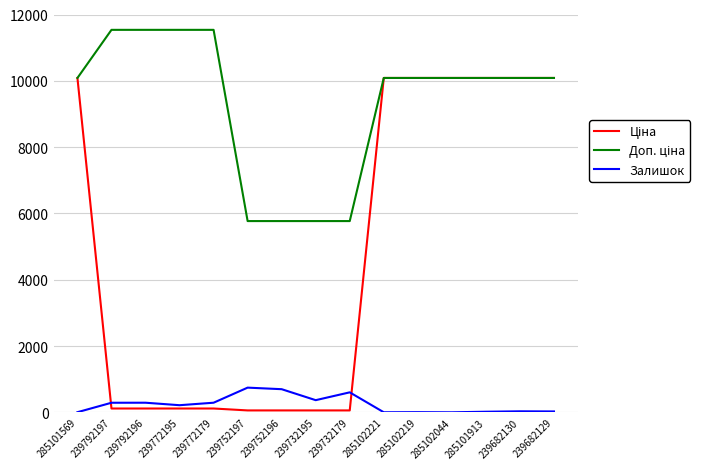

What is the greatest value displayed?

11537.0